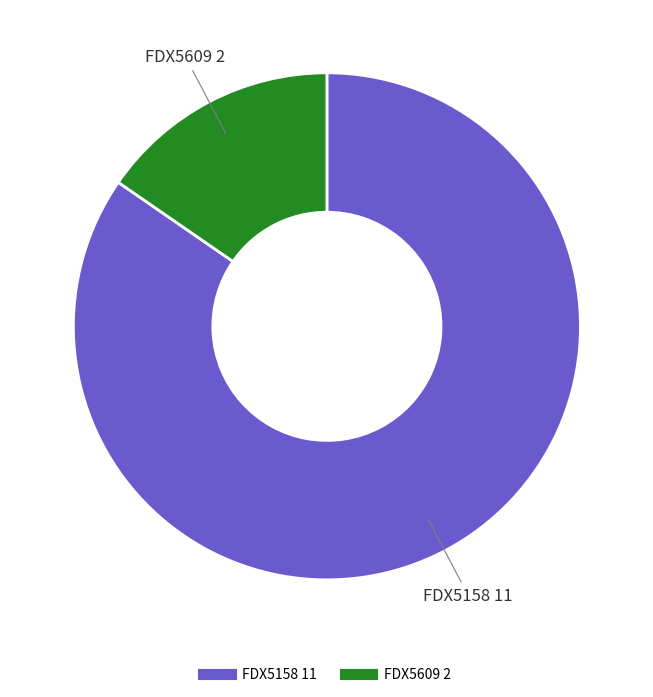

Rank the categories by value from lowest to highest.

FDX5609, FDX5158